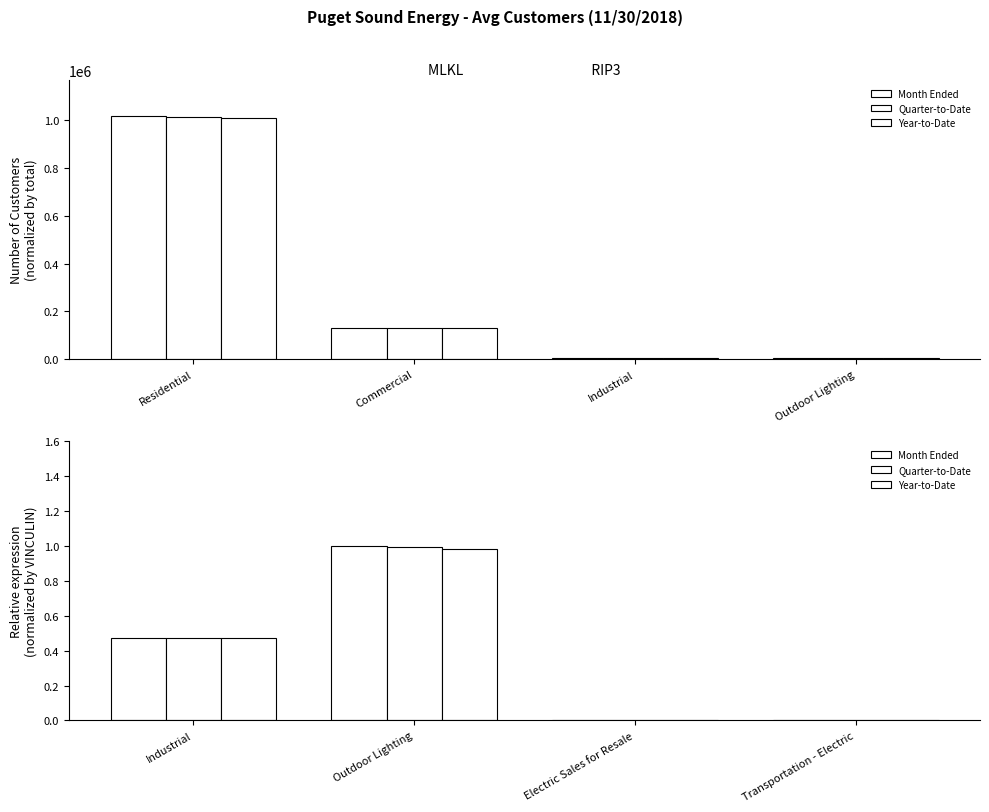

How many data points does each series have?

4